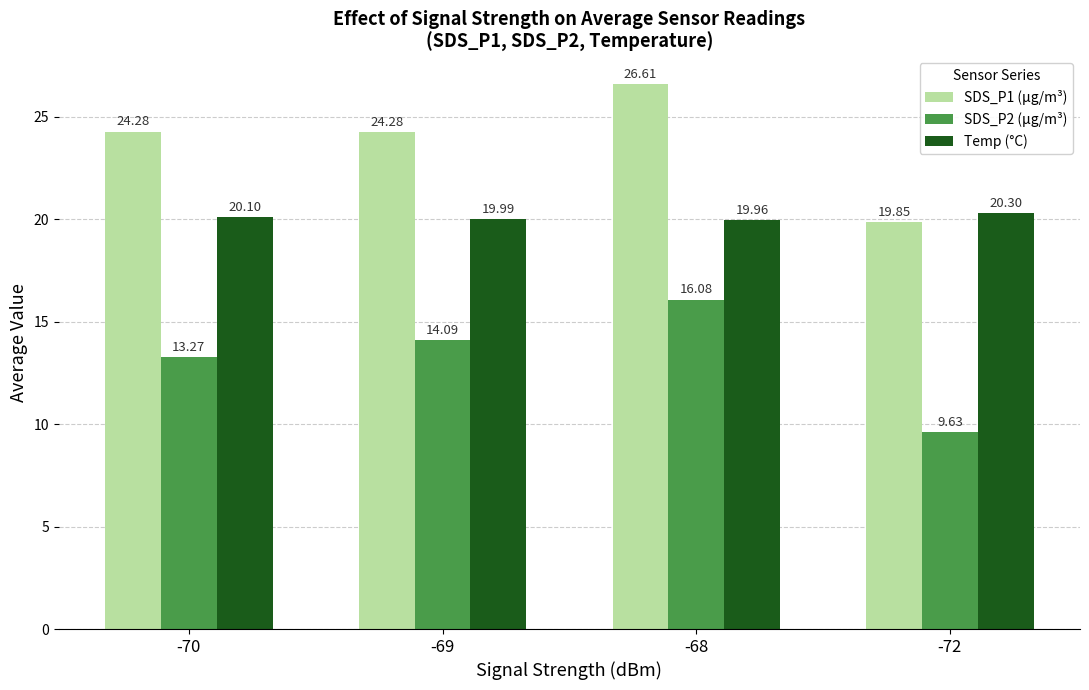

What is the minimum value shown in the chart?

9.6